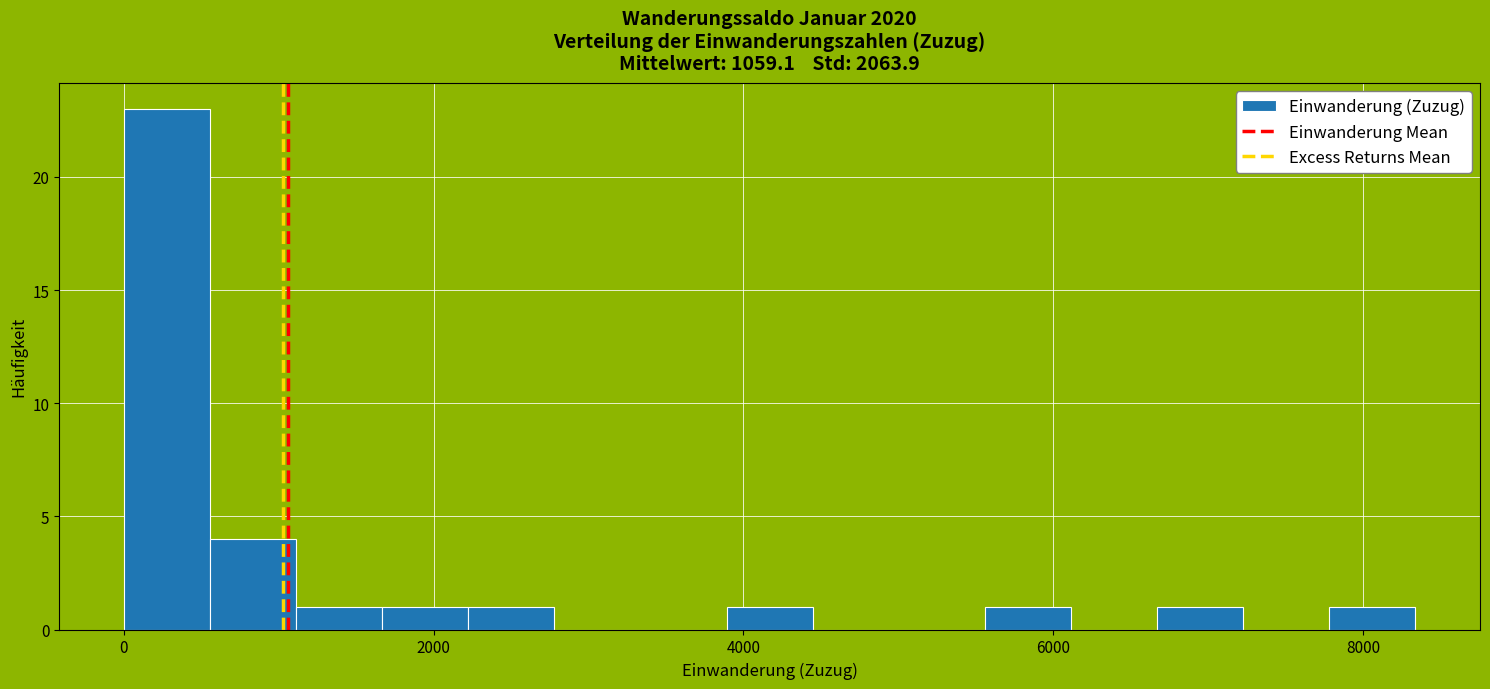

Around what value on the x-axis is the tallest bar? Give the approximate position of its centre, as read against the axis.

200